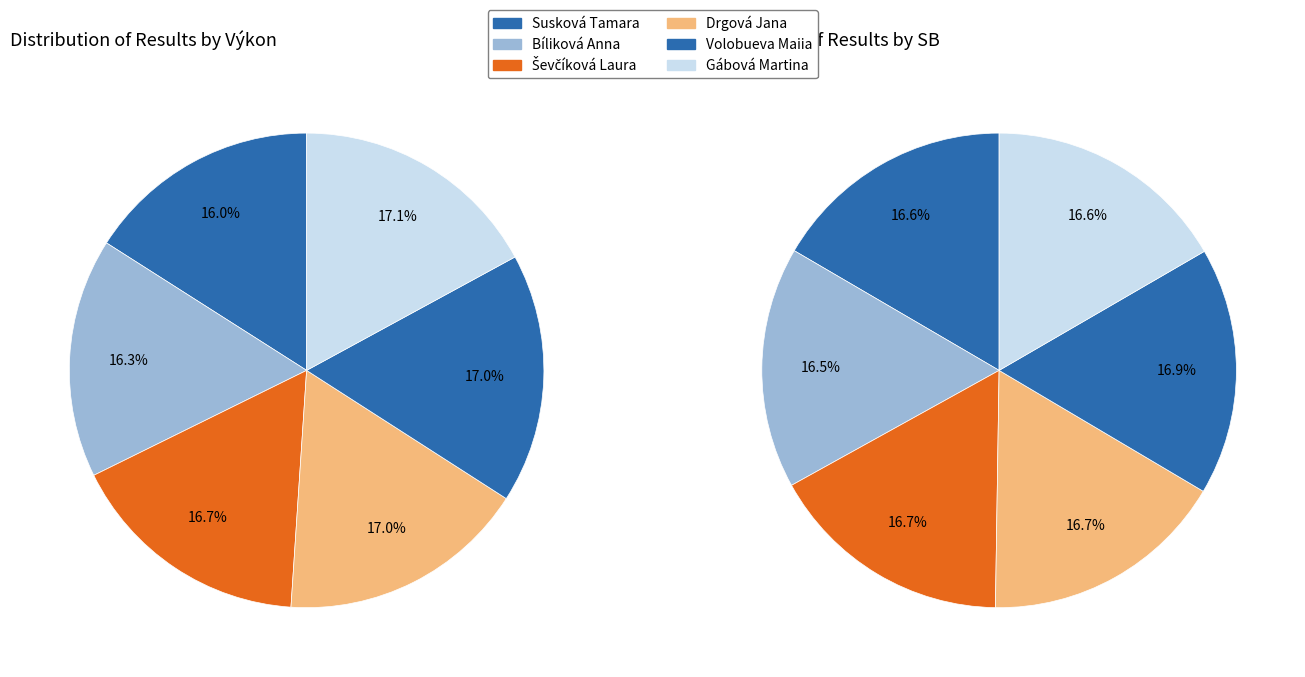

True or false: Bíliková Anna accounts for 25% of the total.

False